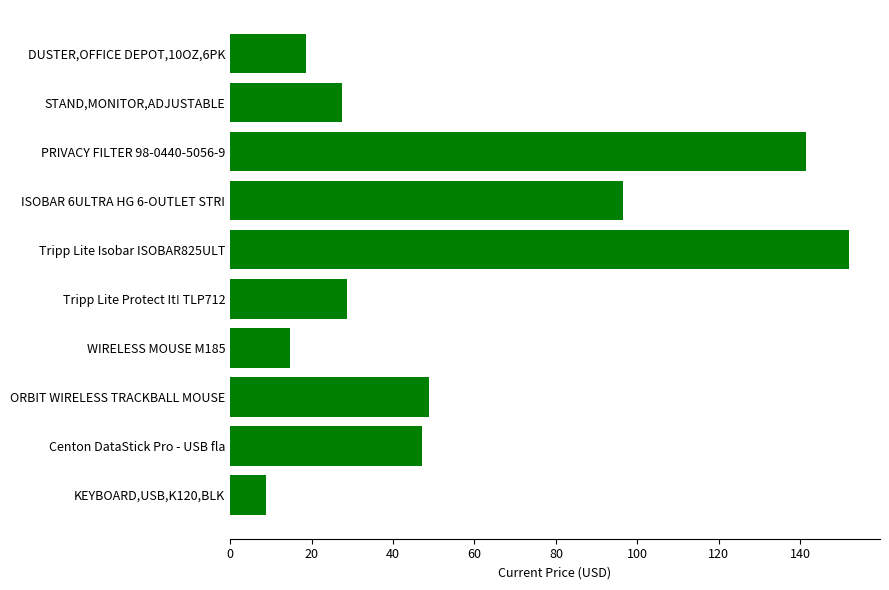

Rank the categories by value from highest to lowest.

Tripp Lite Isobar ISOBAR825ULT, PRIVACY FILTER 98-0440-5056-9, ISOBAR 6ULTRA HG 6-OUTLET STRI, ORBIT WIRELESS TRACKBALL MOUSE, Centon DataStick Pro - USB fla, Tripp Lite Protect It! TLP712, STAND,MONITOR,ADJUSTABLE, DUSTER,OFFICE DEPOT,10OZ,6PK, WIRELESS MOUSE M185, KEYBOARD,USB,K120,BLK